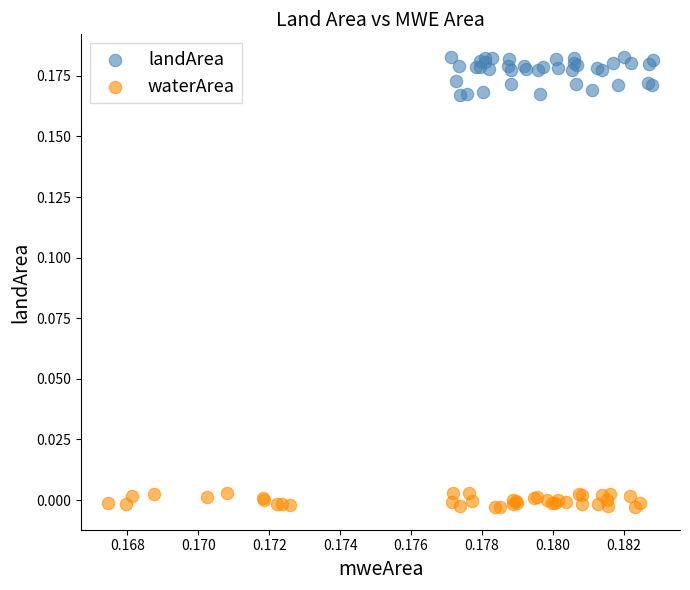

Which series has the widest spread of Y values?

landArea